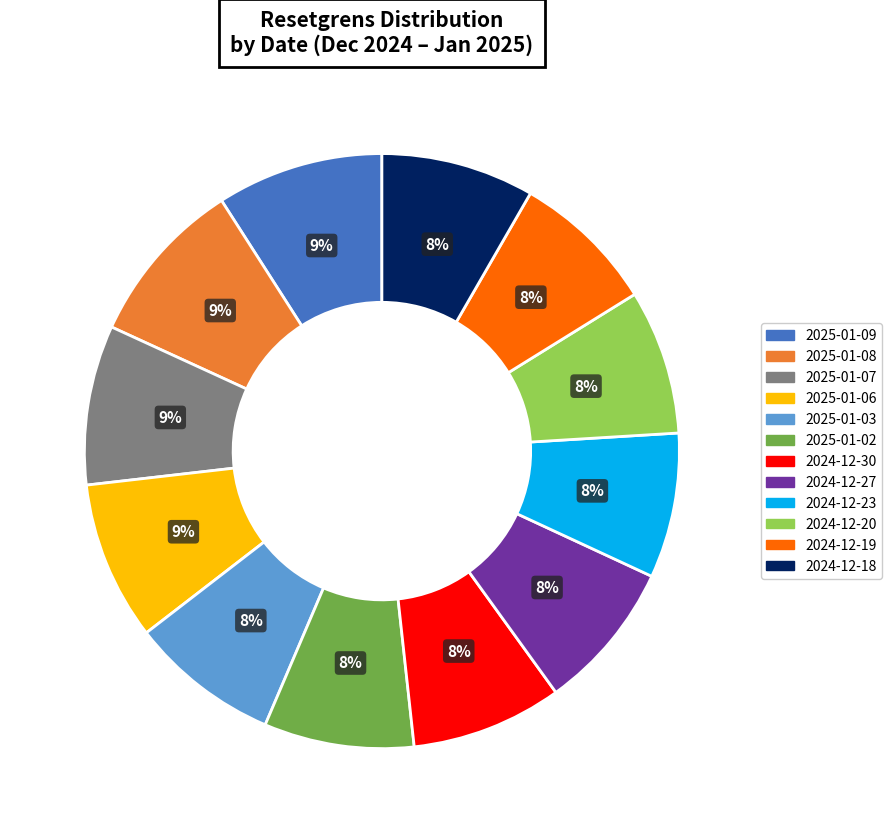

To the nearest percent, what is the difference between the largest and smallest slice percentages?

1%